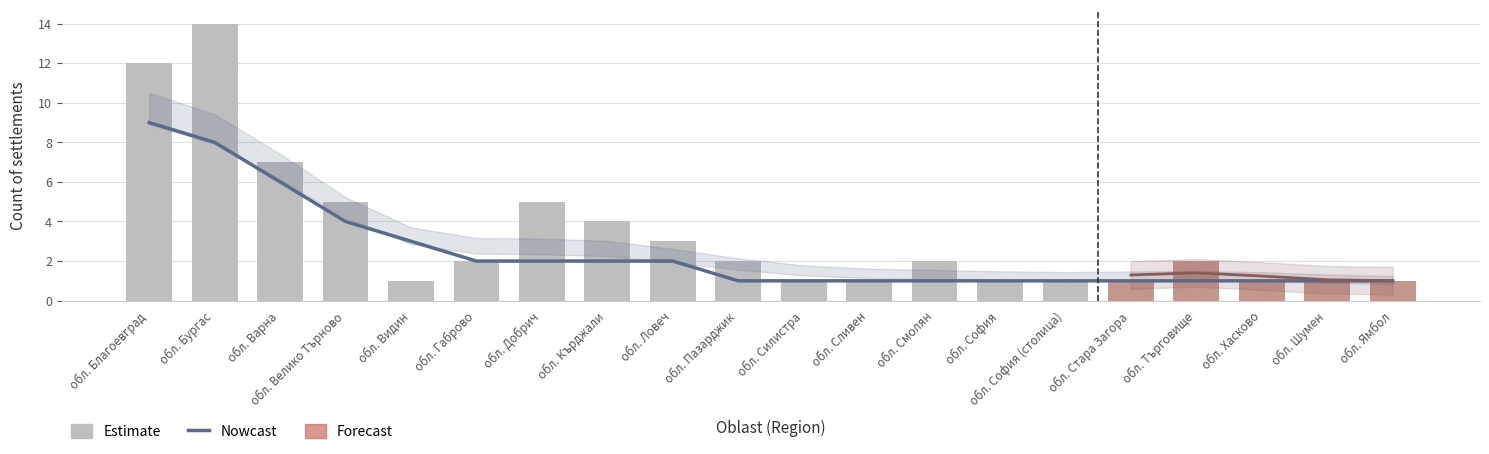

What is the label of the 1st bar from the left?

обл. Благоевград